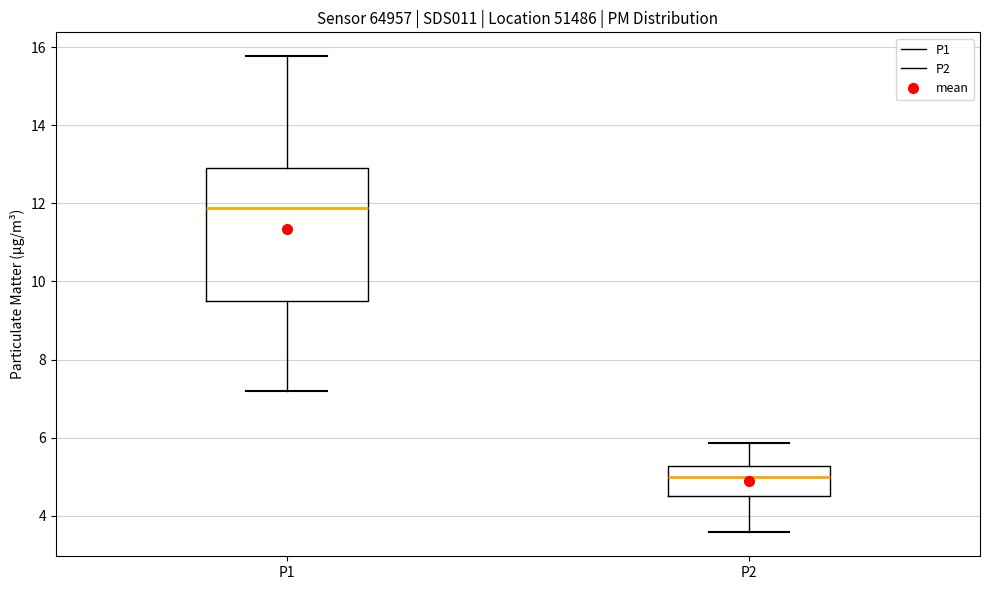

Which box has the lowest median line?

P2